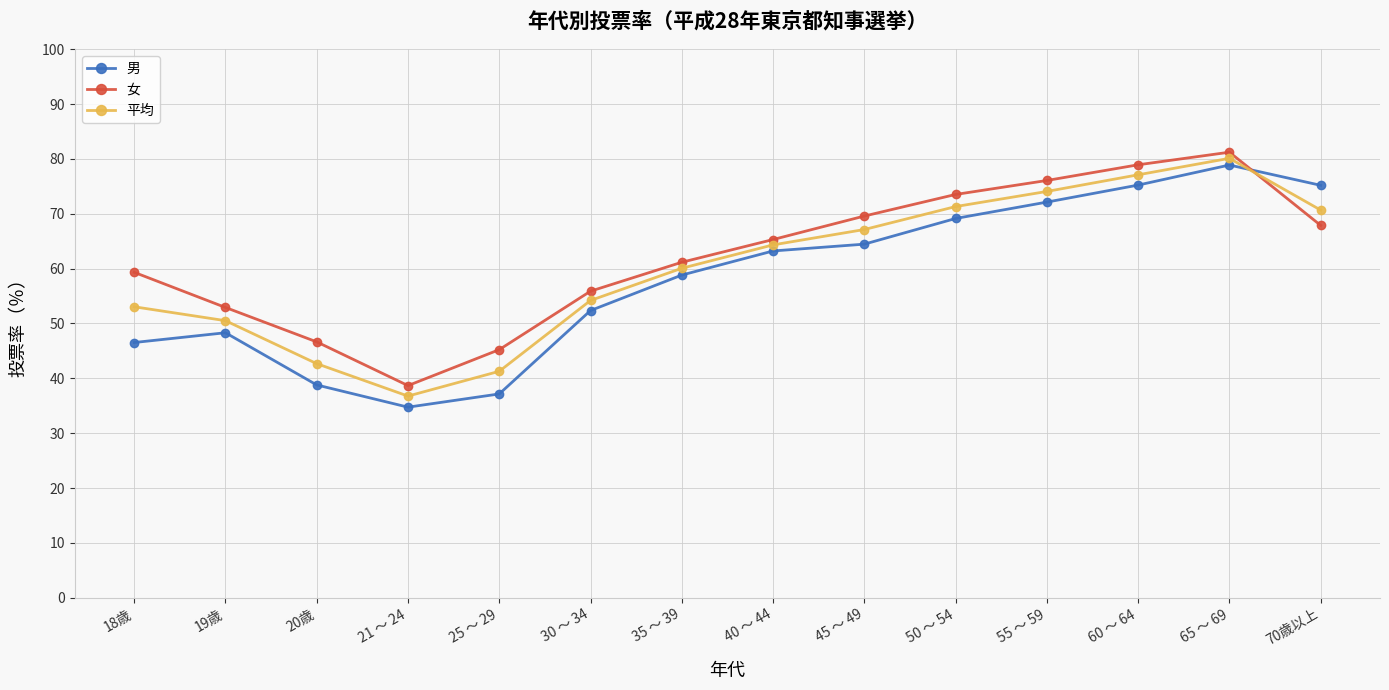

Rank the series by their maximum value, from lowest to highest.

男, 平均, 女